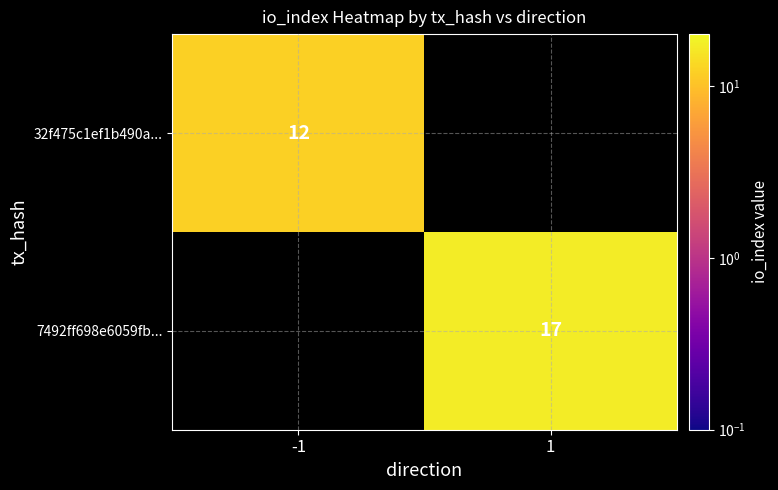

Is it true that 32f475c1ef1b490a... equals 12 at -1?

True